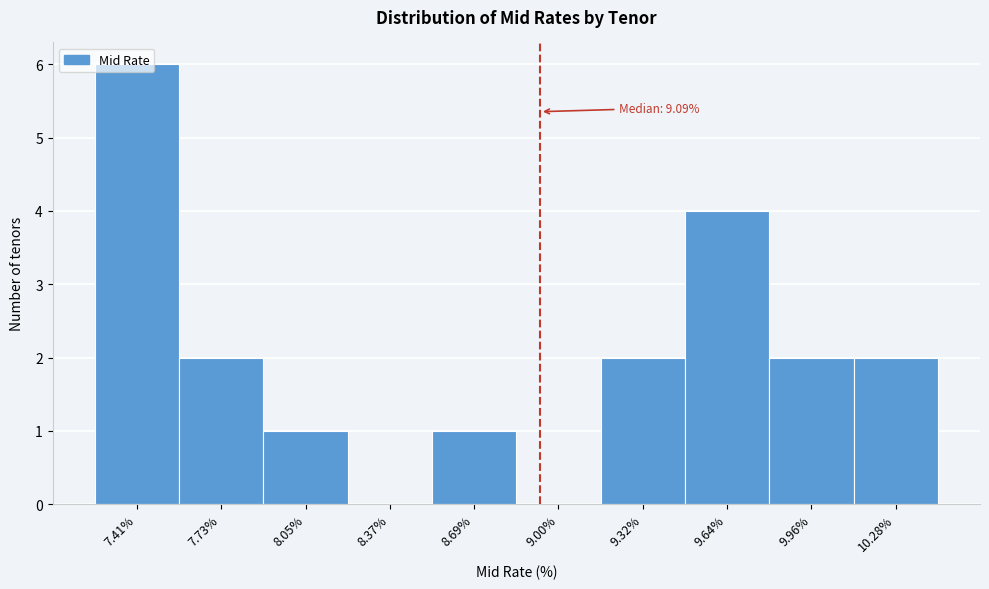

What is the sum of the values at 9.64% and 7.73%?

6